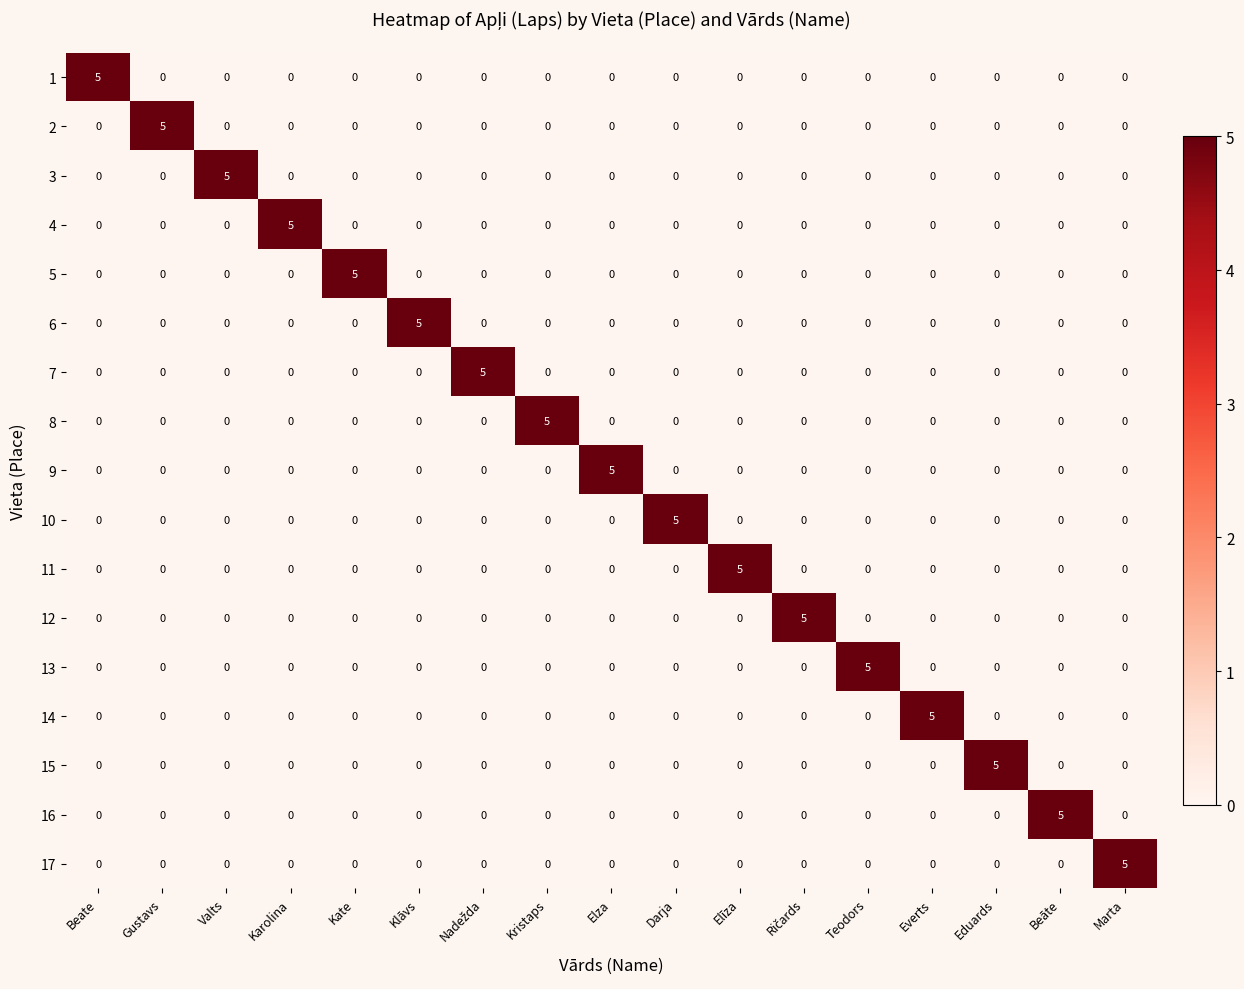

What is the spread (max minus min) of values at Valts?

5